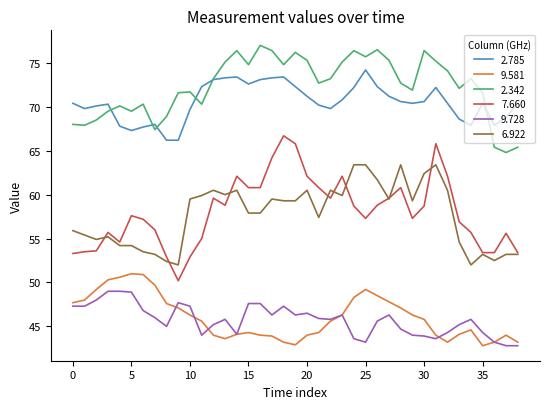

True or false: 9.728 and 6.922 intersect in this chart.

False